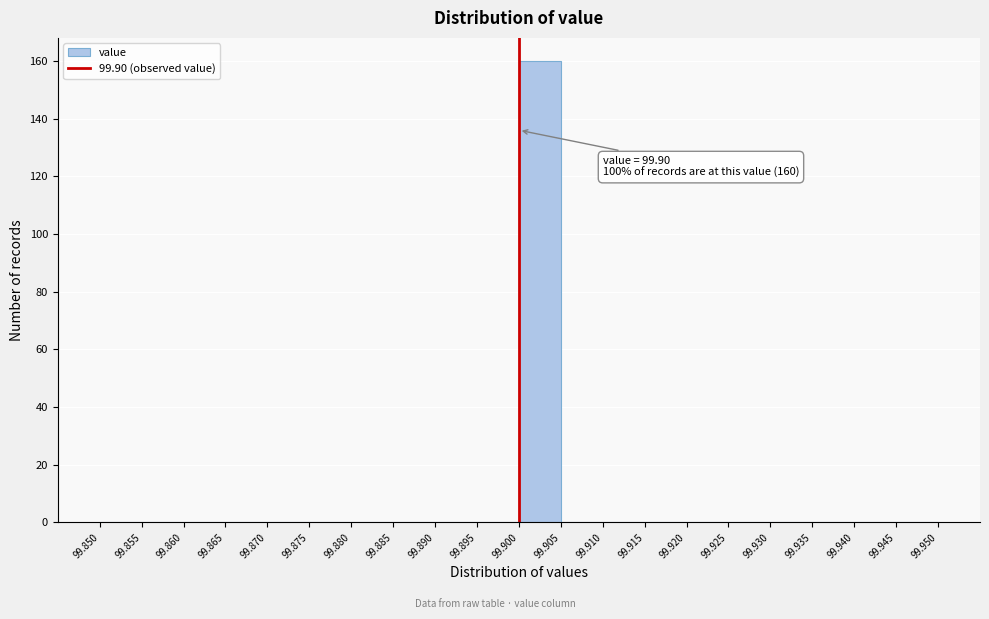

Over which range of the x-axis is the bar tallest?

99.900 to 99.905